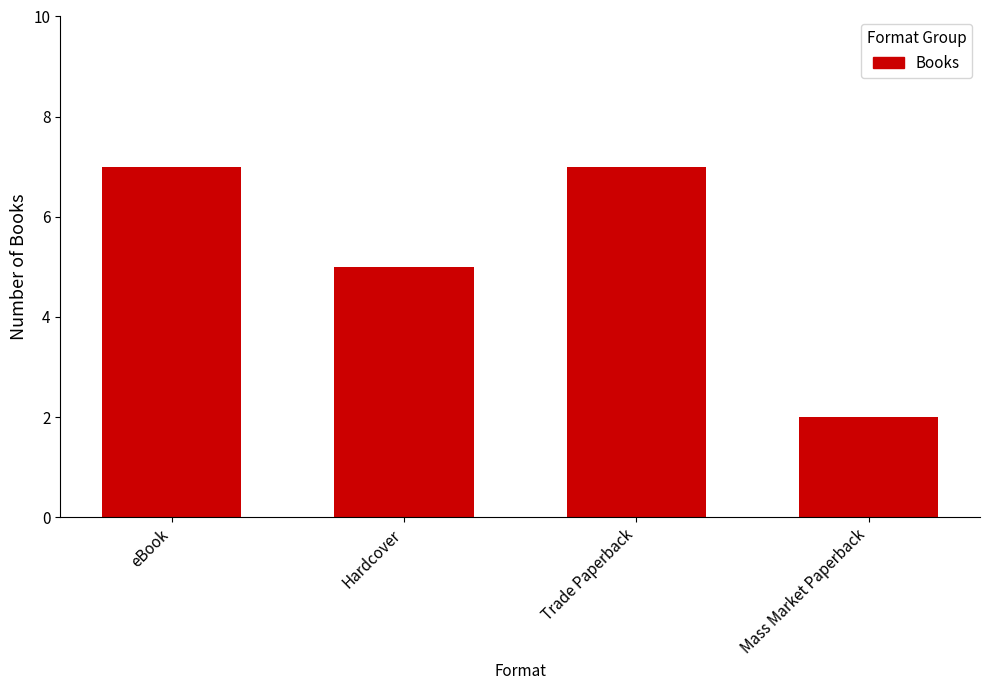

Approximately how many times larger is the value at Trade Paperback compared to eBook?

1.0